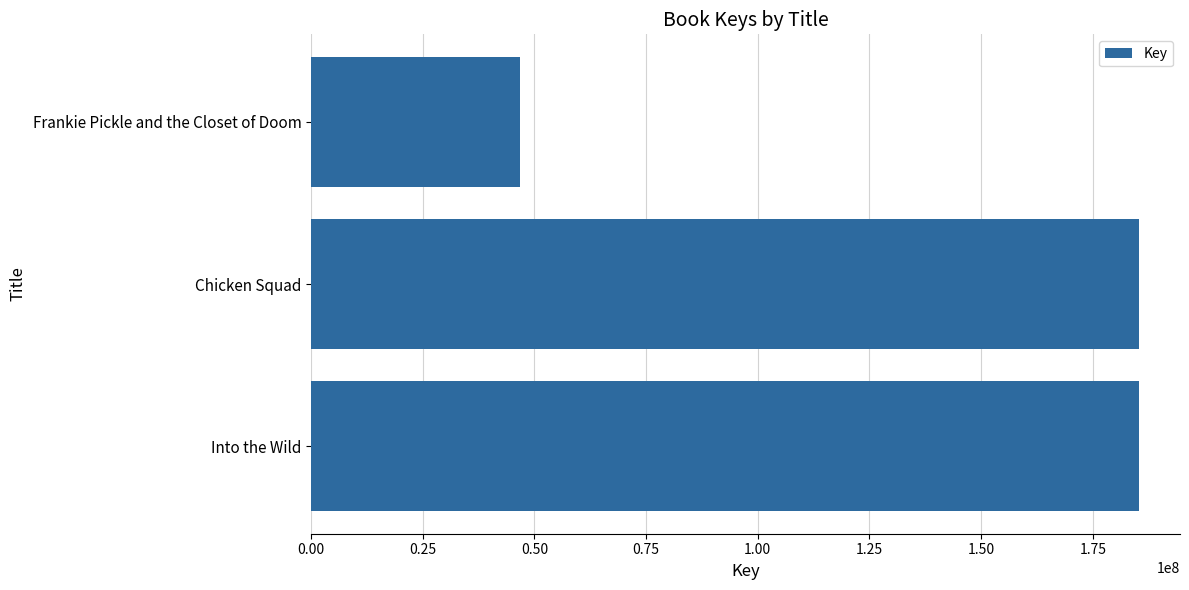

Approximately how many times larger is the value at Frankie Pickle and the Closet of Doom compared to Chicken Squad?

0.3